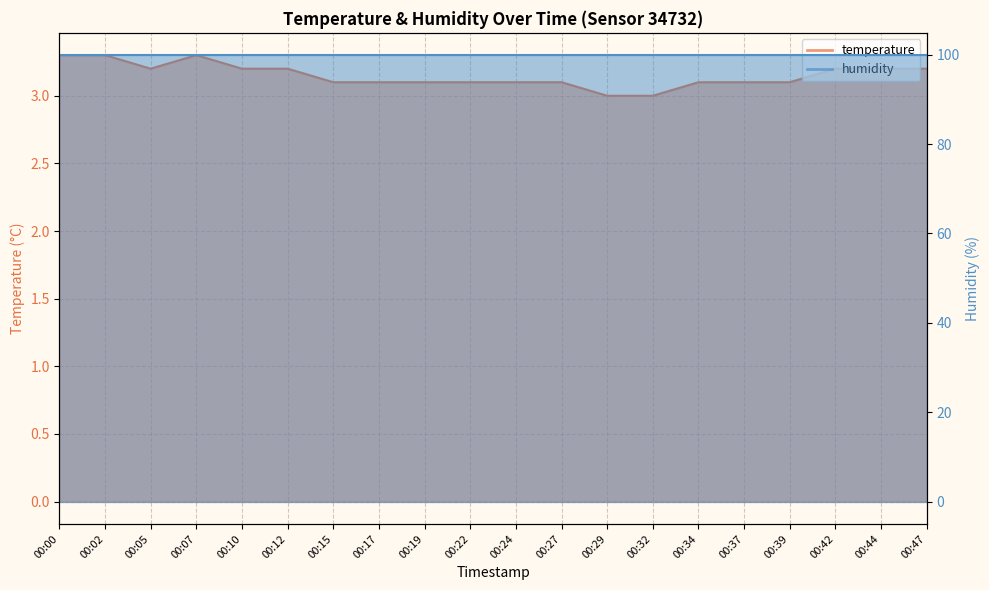

How many values are between 3 and 4?

20